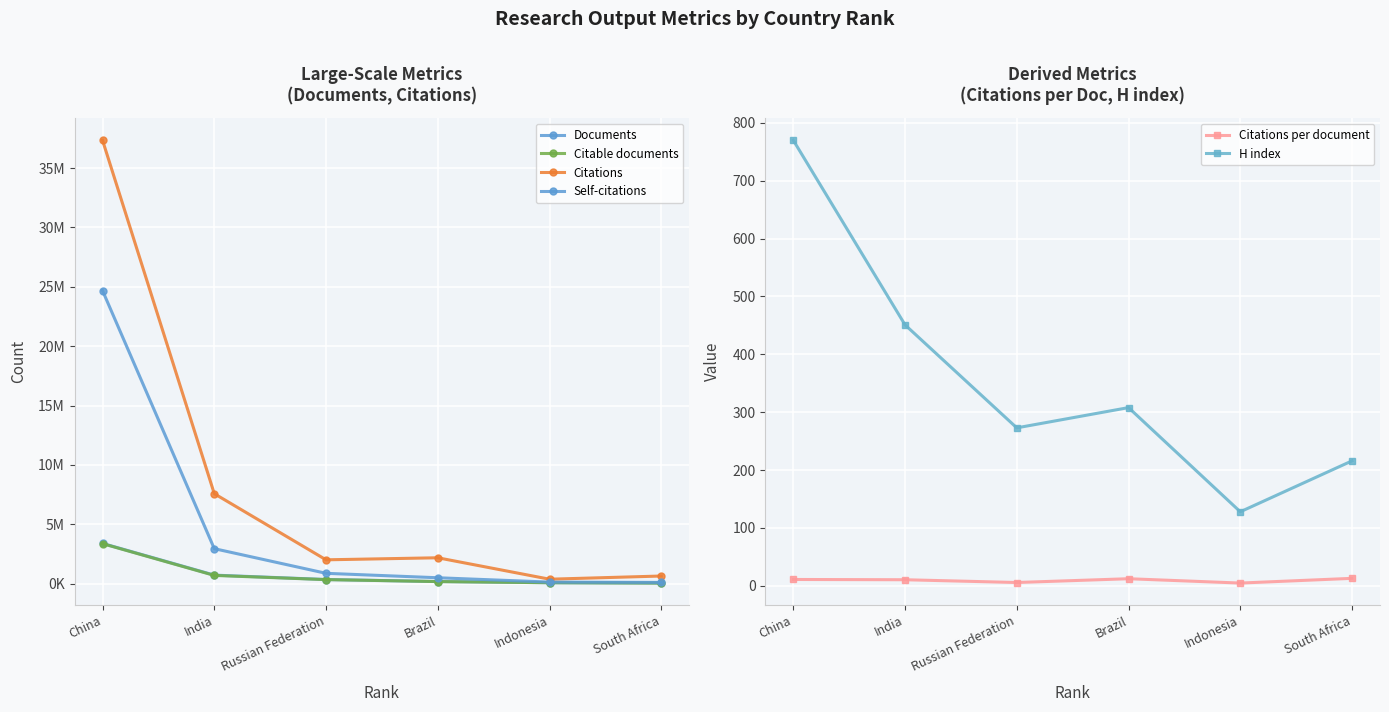

Which has a higher value, India or Indonesia?

India